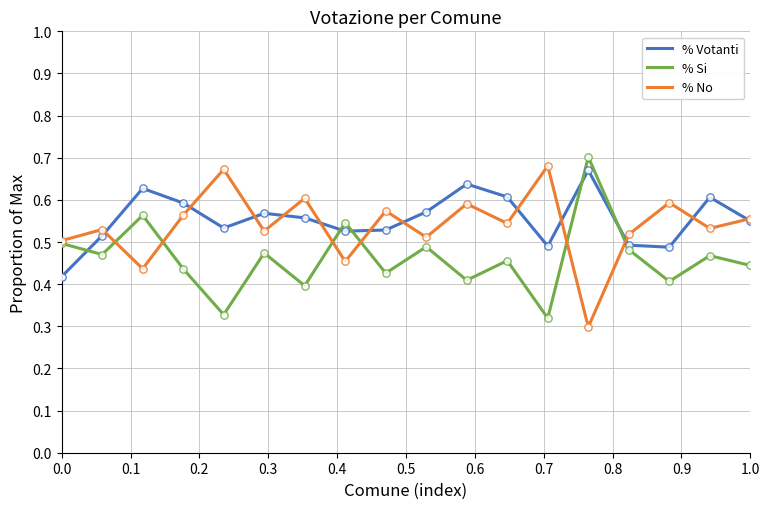

At how many categories does at least one series exceed 0?

18